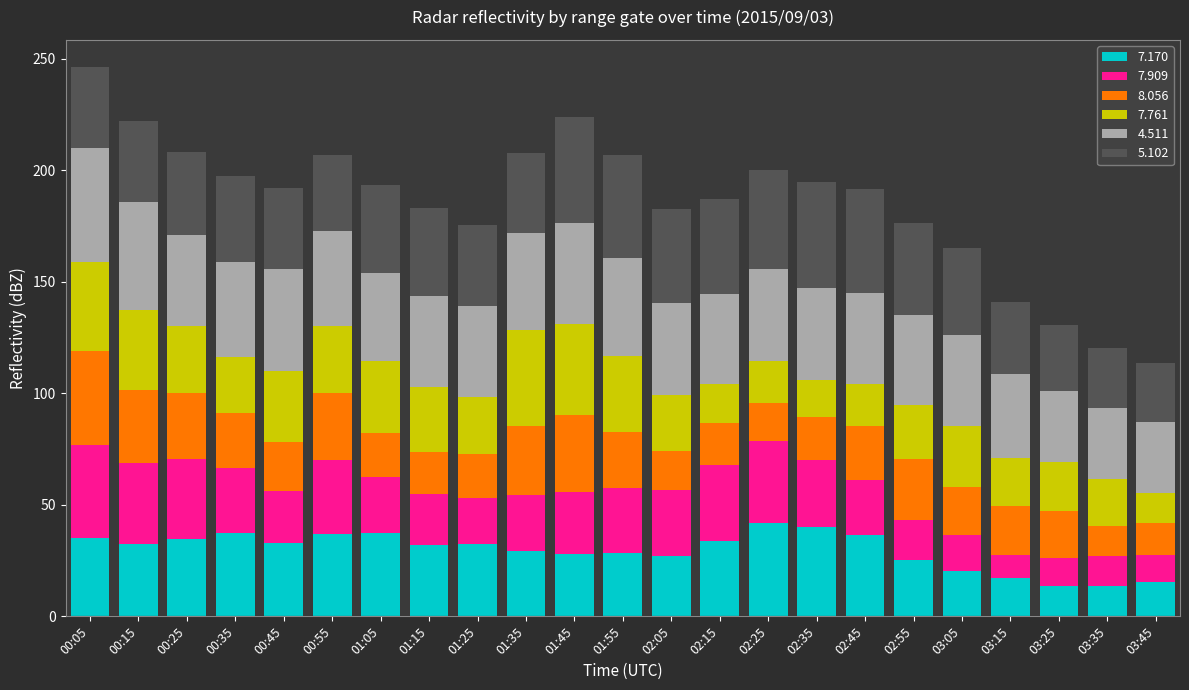

What is the total value across all series at 02:45?

191.6